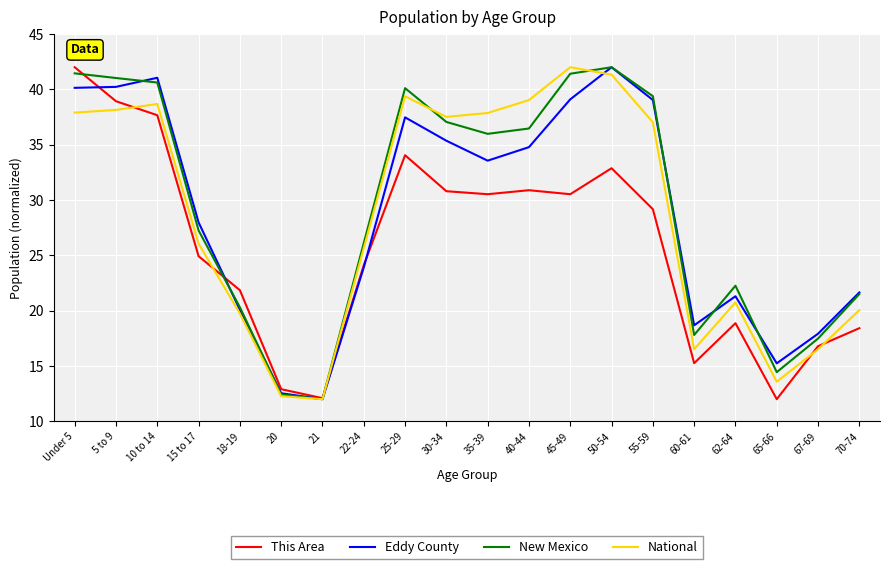

The Eddy County series shows 49.9 at 25-29. True or false?

False